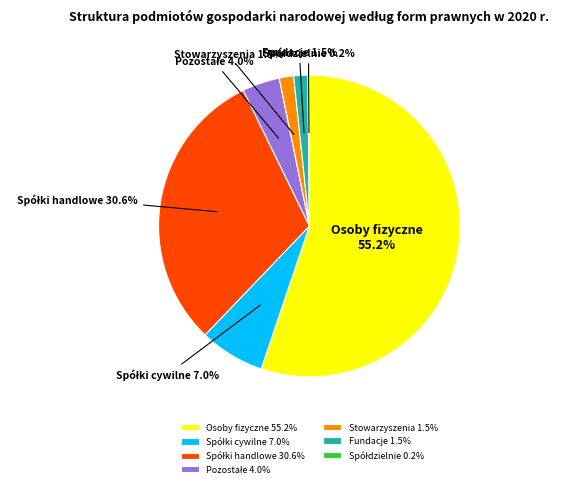

What percentage is NOT represented by Fundacje?

98.5%